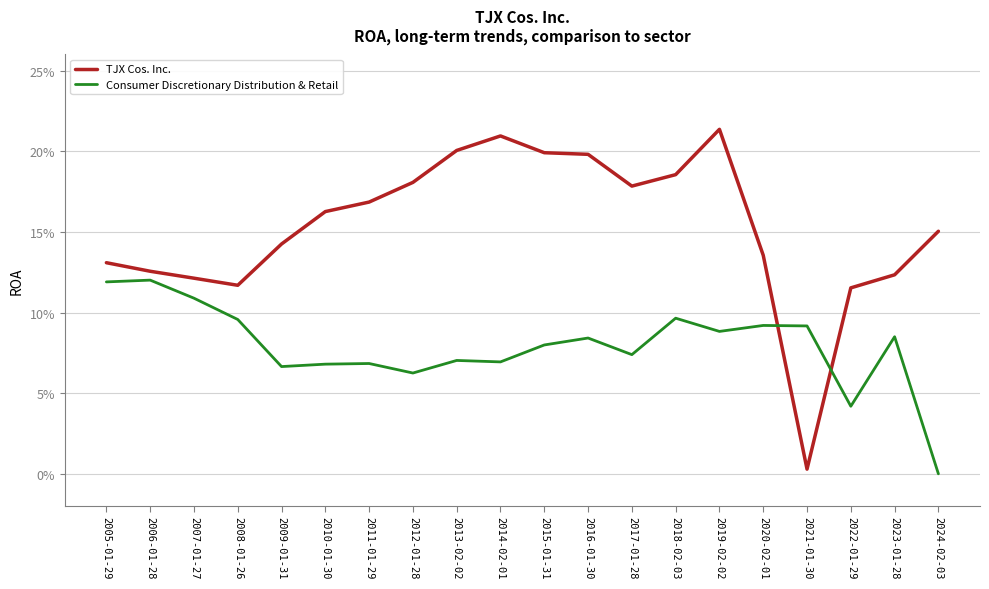

Between which two adjacent categories do Consumer Discretionary Distribution & Retail and TJX Cos. Inc. first intersect?

2020-02-01 and 2021-01-30